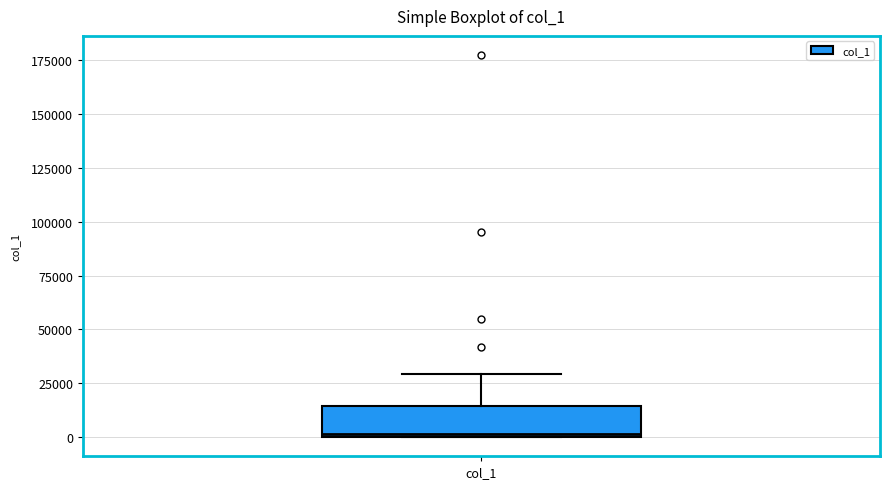

Transcribe this box plot: give where the median line is, the range the box spans, and where the two whiskers end, as read against the y-axis. The values are not printed on the chart, so give them approximately, as read against the axis.

median 0 (just above the box's lower edge), box 0 to 15000, whiskers 0 to 30000